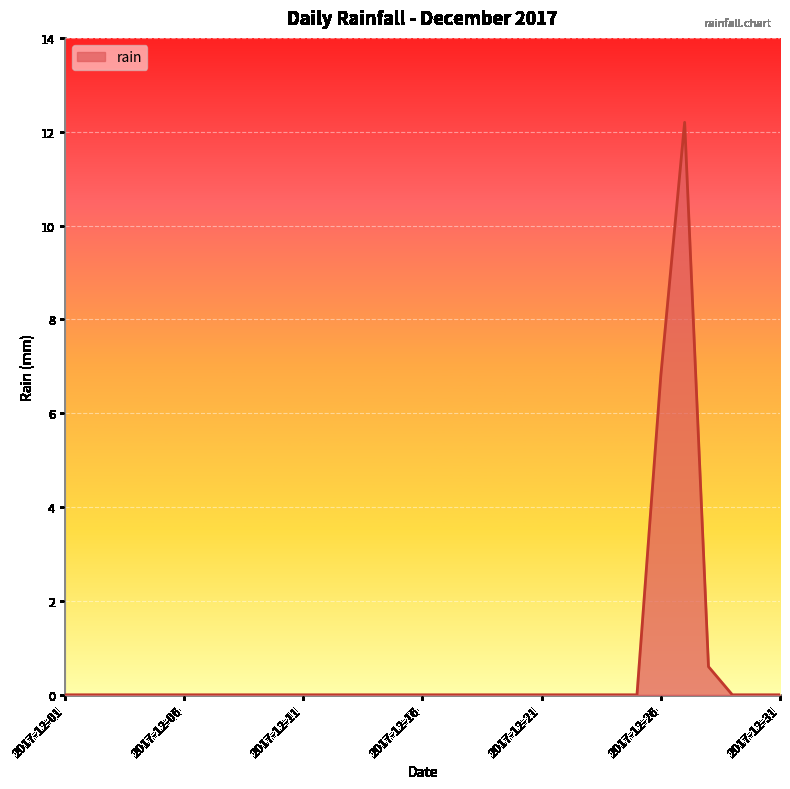

What is the difference between the maximum and minimum values?

12.2